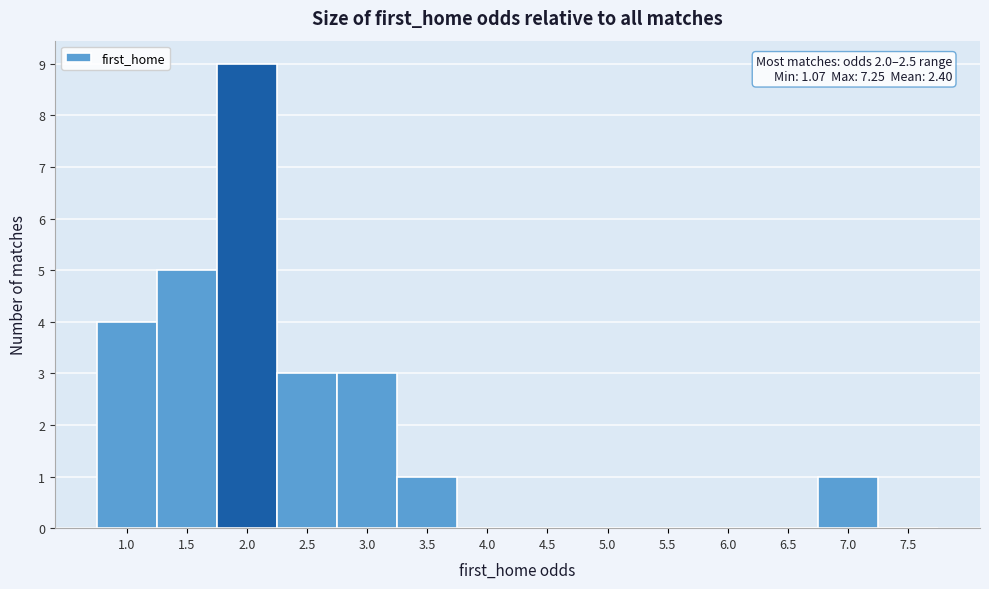

Reading left to right, what are all the values shown in this chart?

1.0=4	1.5=5	2.0=9	2.5=3	3.0=3	3.5=1	4.0=0	4.5=0	5.0=0	5.5=0	6.0=0	6.5=0	7.0=1	7.5=0